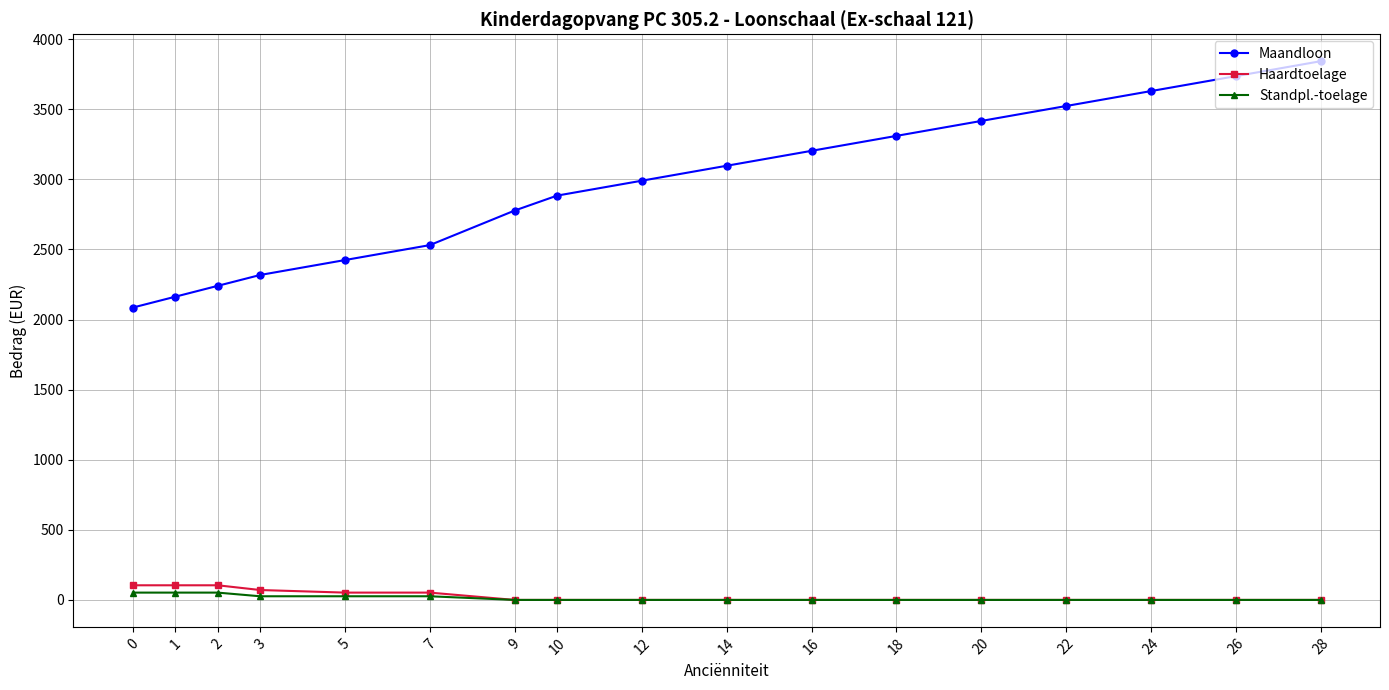

What is the minimum value for Maandloon?

2085.6